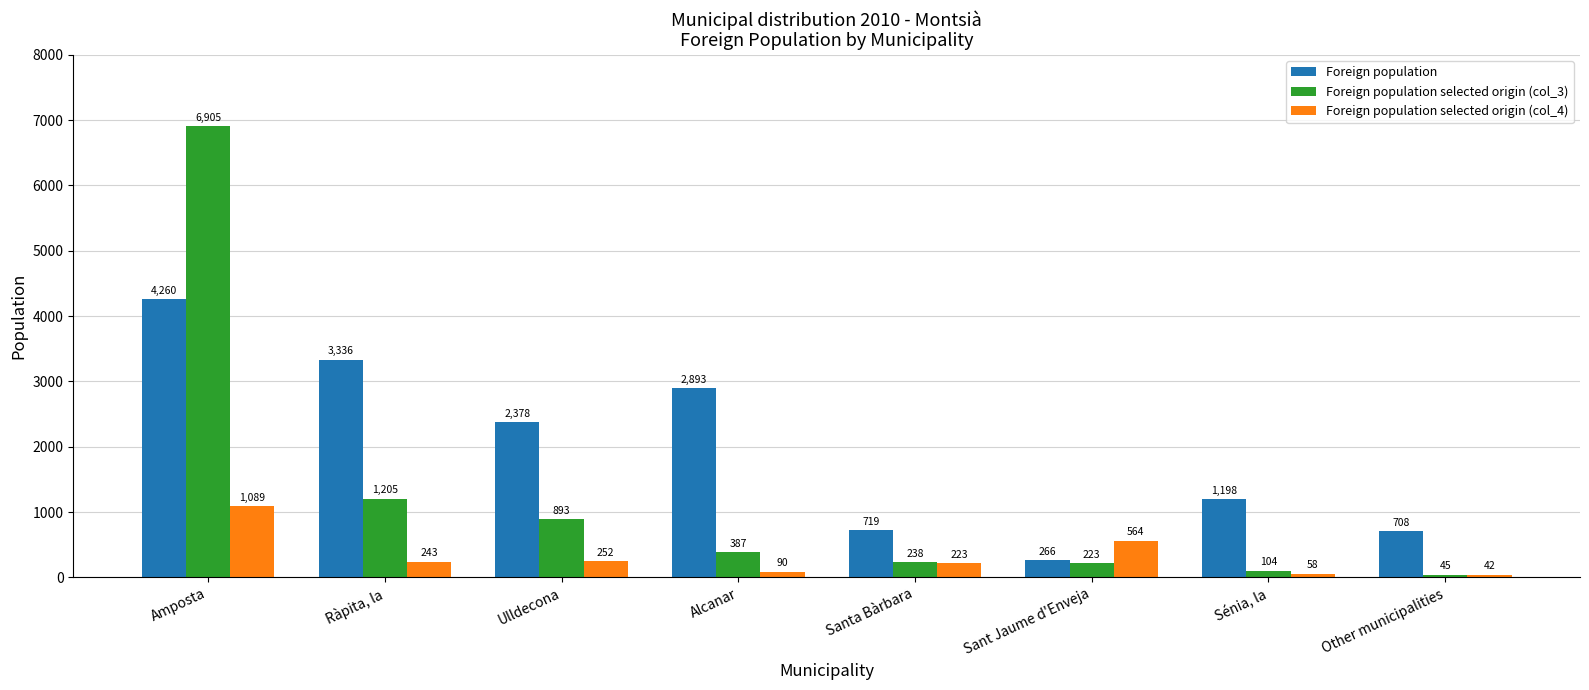

Which label corresponds to the smallest value in the chart?

Other municipalities